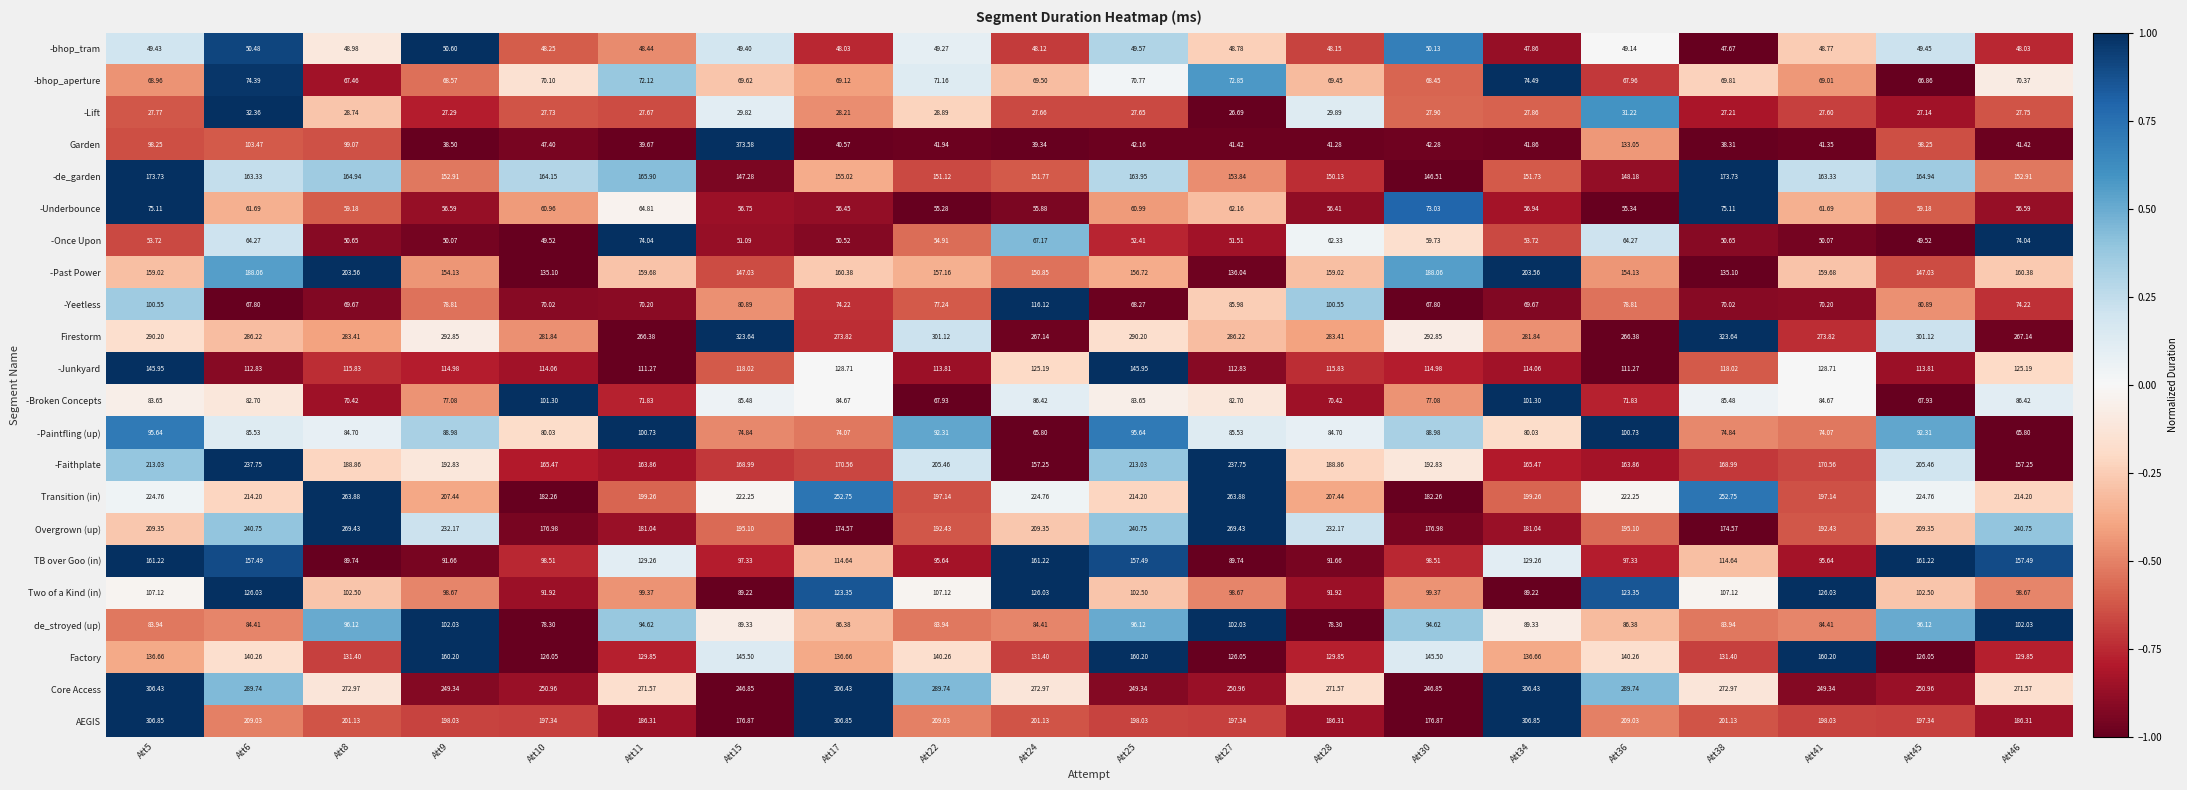

How many values in the de_stroyed (up) series exceed 89?

10